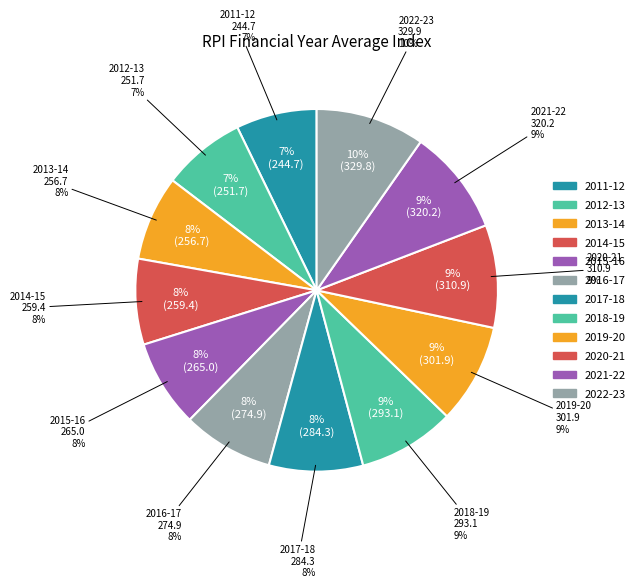

Does 2017-18 account for over 50% of the chart?

No